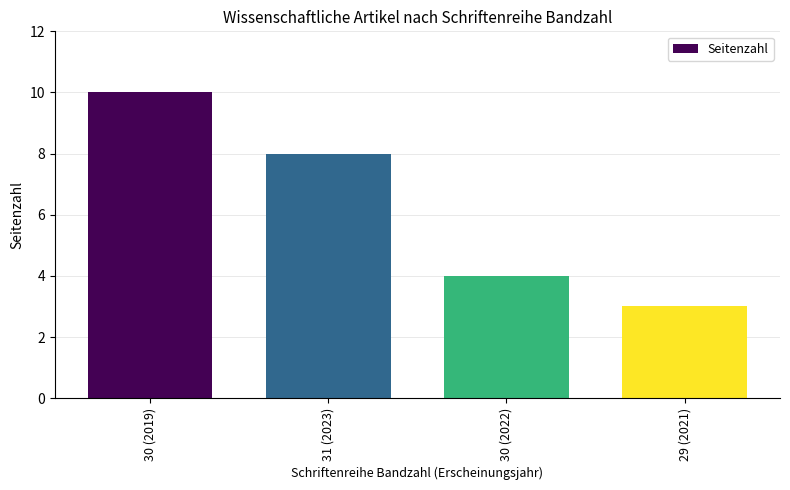

The value at 30 (2019) is 10. True or false?

True